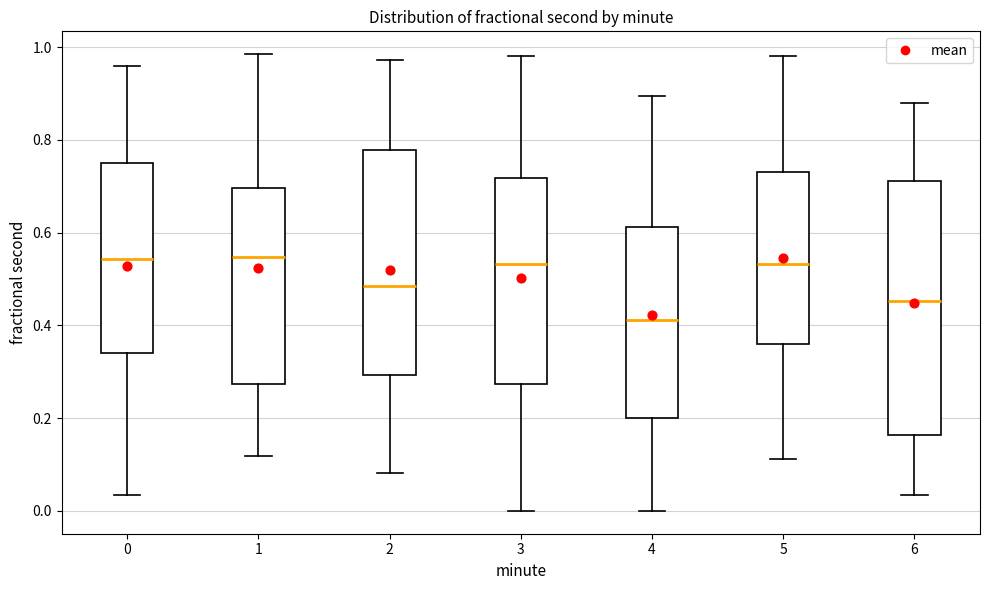

Reading left to right, transcribe this box plot: for each box, give where its median line is, the range the box spans, and where its two whiskers end, as read against the y-axis. The values are not printed on the chart, so give them approximately, as read against the axis.

0: median 0.54, box 0.34 to 0.76, whiskers 0.04 to 0.96
1: median 0.54, box 0.28 to 0.70, whiskers 0.12 to 0.98
2: median 0.48, box 0.30 to 0.78, whiskers 0.08 to 0.98
3: median 0.54, box 0.28 to 0.72, whiskers 0.00 to 0.98
4: median 0.42, box 0.20 to 0.62, whiskers 0.00 to 0.90
5: median 0.54, box 0.36 to 0.72, whiskers 0.12 to 0.98
6: median 0.46, box 0.16 to 0.72, whiskers 0.04 to 0.88